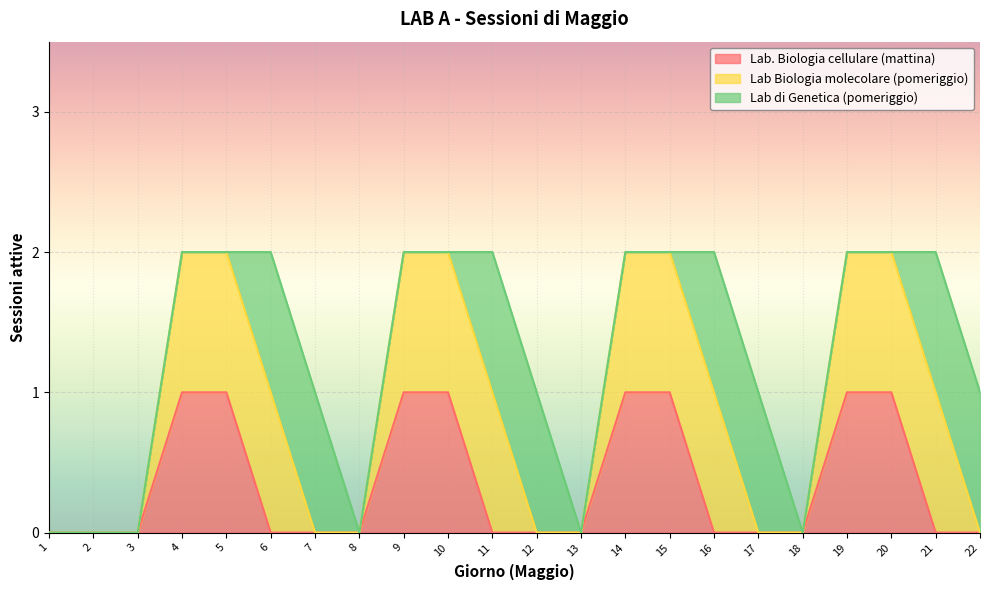

Count the number of categories in the chart.

22